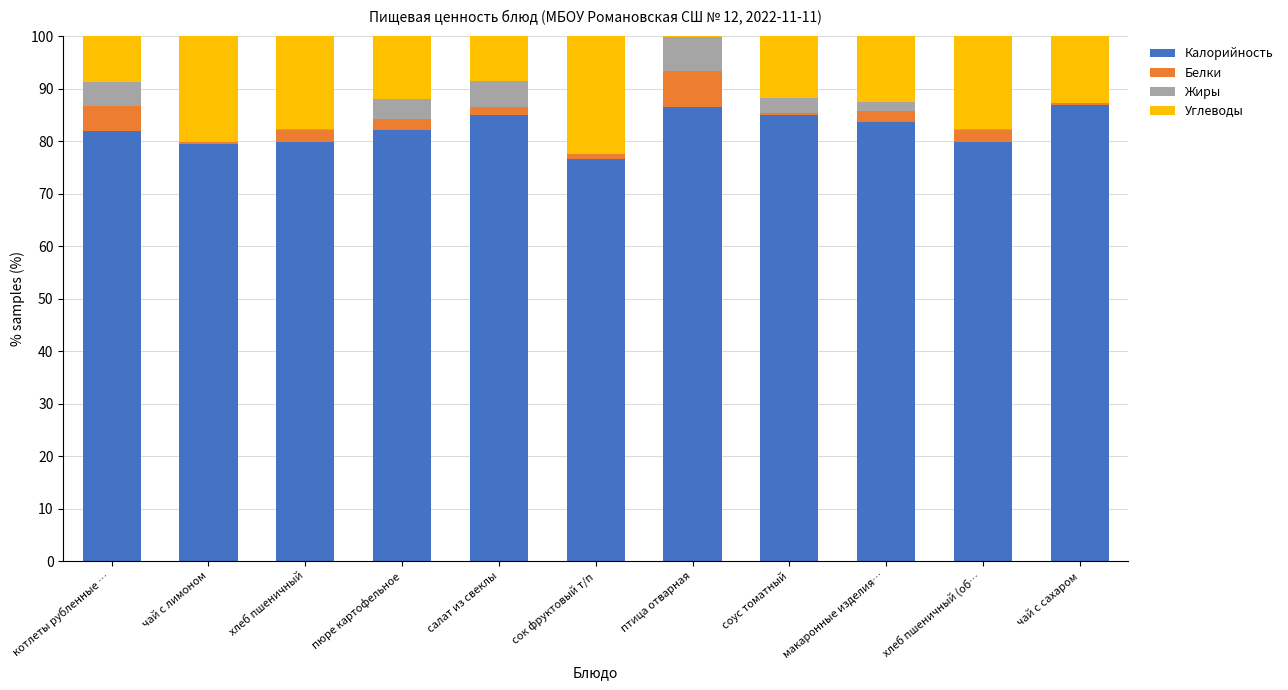

True or false: Калорийность has a value of 86.4 at птица отварная.

True